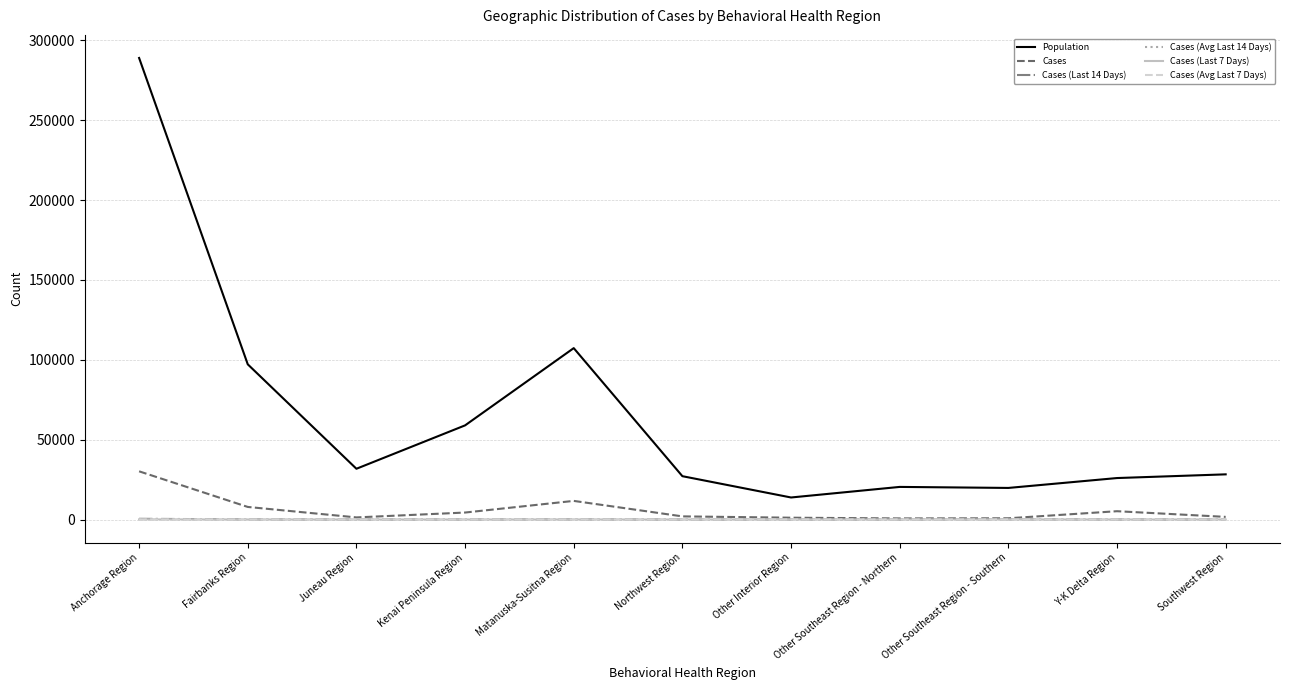

At which category does Cases reach its first local peak?

Matanuska-Susitna Region